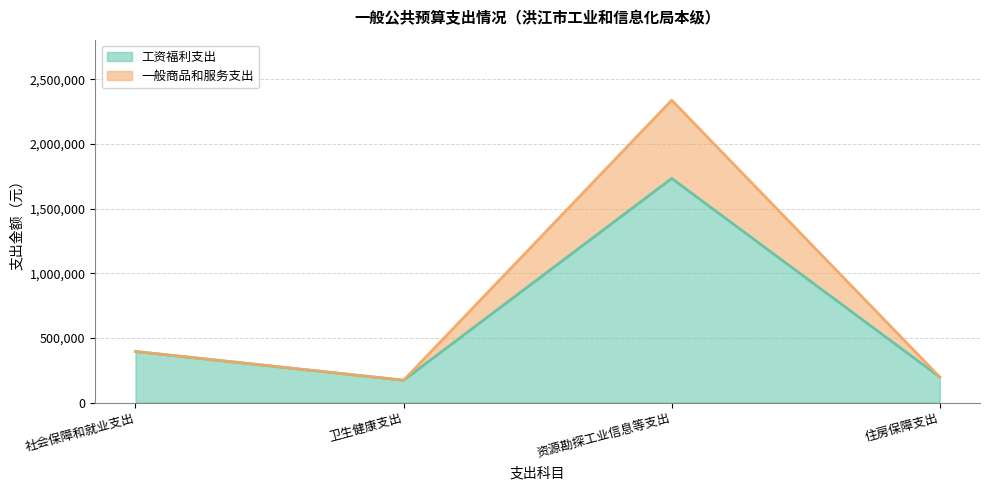

What is the label of the 2nd point from the right?

资源勘探工业信息等支出